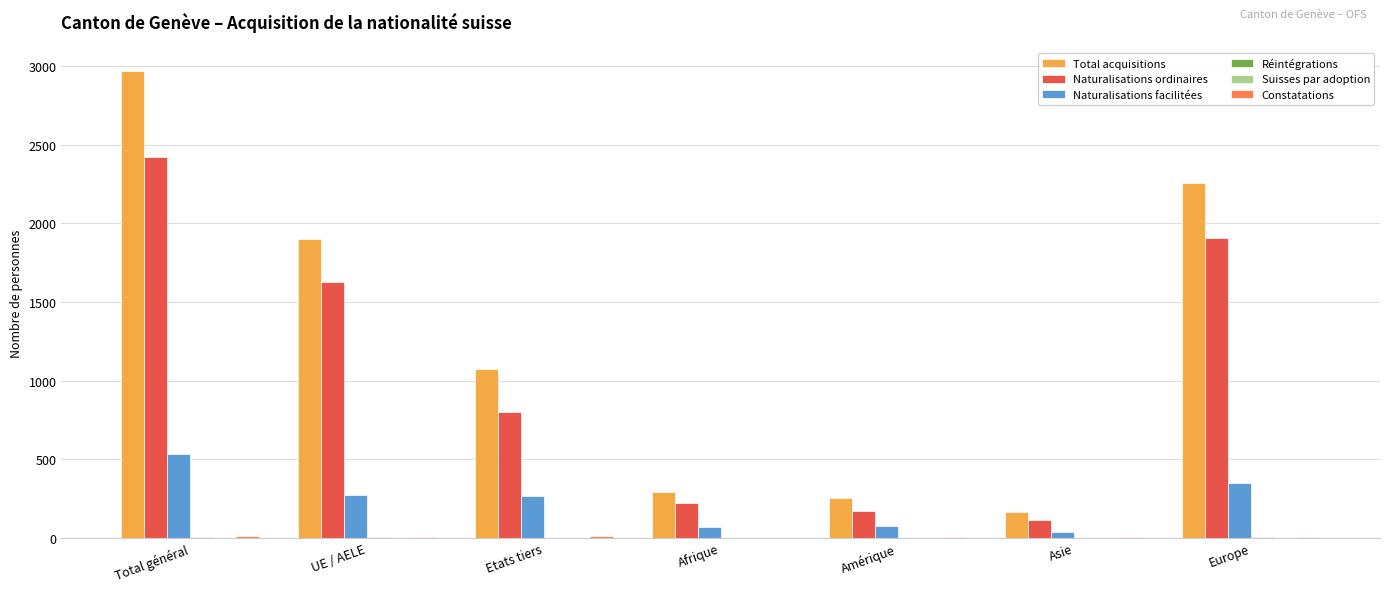

At which label does Naturalisations ordinaires reach its peak?

Total général